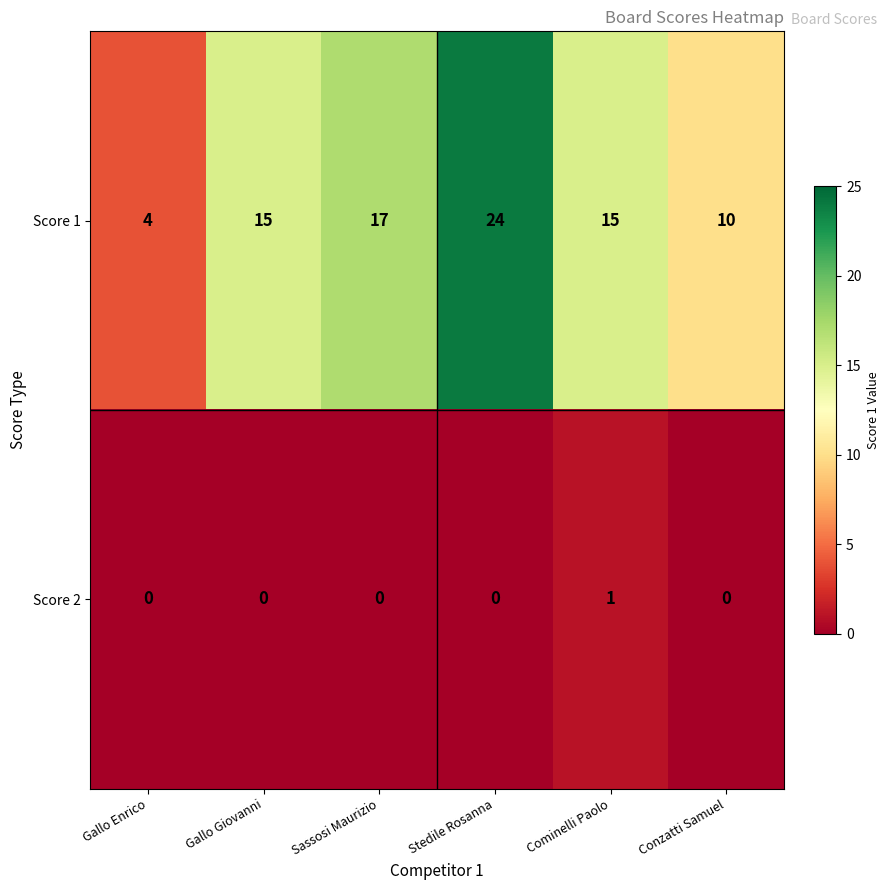

Is it true that Score 1 equals 23 at Cominelli Paolo?

False